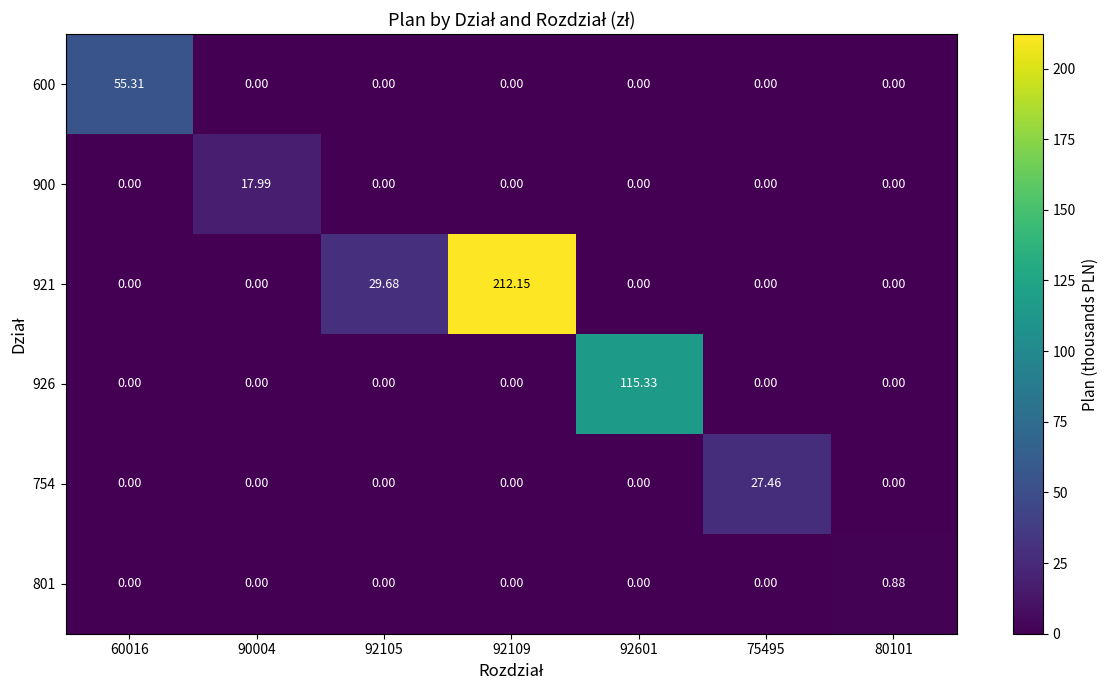

Reading right to left, what are all the values shown in this chart?

600: 80101=0.0	75495=0.0	92601=0.0	92109=0.0	92105=0.0	90004=0.0	60016=55.3
900: 80101=0.0	75495=0.0	92601=0.0	92109=0.0	92105=0.0	90004=18.0	60016=0.0
921: 80101=0.0	75495=0.0	92601=0.0	92109=212.2	92105=29.7	90004=0.0	60016=0.0
926: 80101=0.0	75495=0.0	92601=115.3	92109=0.0	92105=0.0	90004=0.0	60016=0.0
754: 80101=0.0	75495=27.5	92601=0.0	92109=0.0	92105=0.0	90004=0.0	60016=0.0
801: 80101=0.9	75495=0.0	92601=0.0	92109=0.0	92105=0.0	90004=0.0	60016=0.0